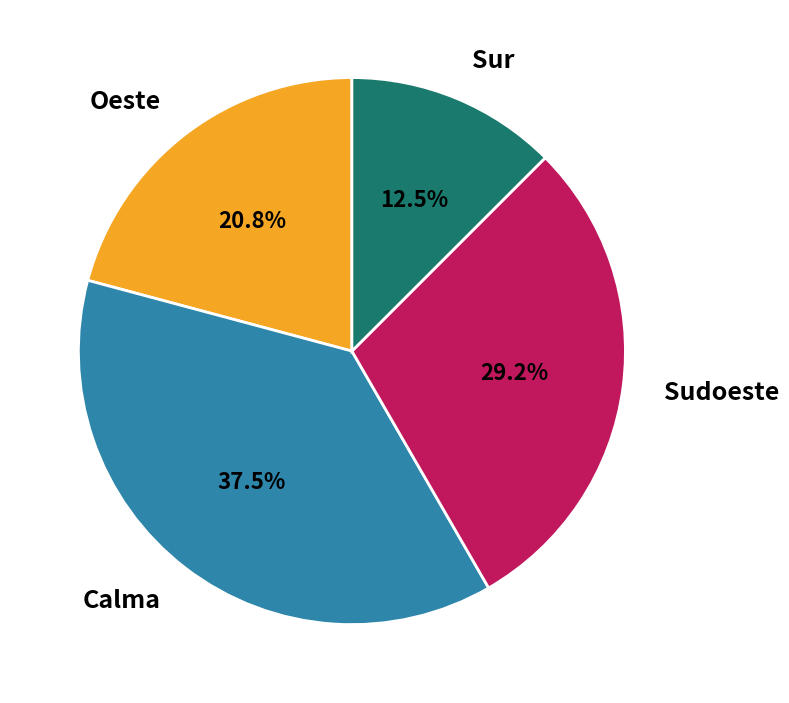

Is there a majority slice in this chart?

No